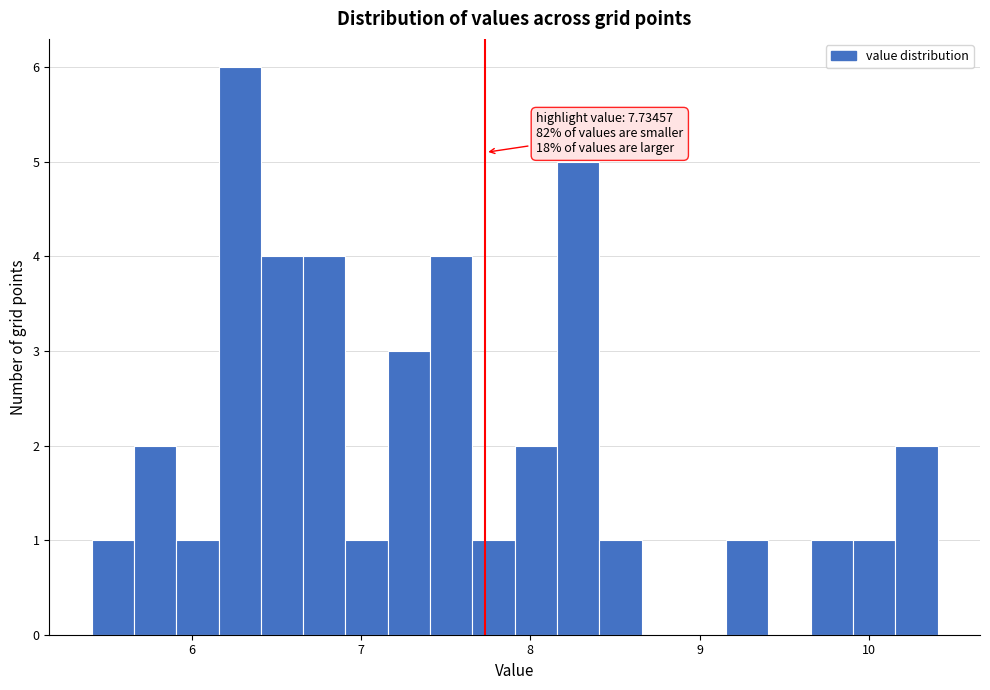

Read against the x-axis, roughly where is the centre of the tallest bar?

6.3